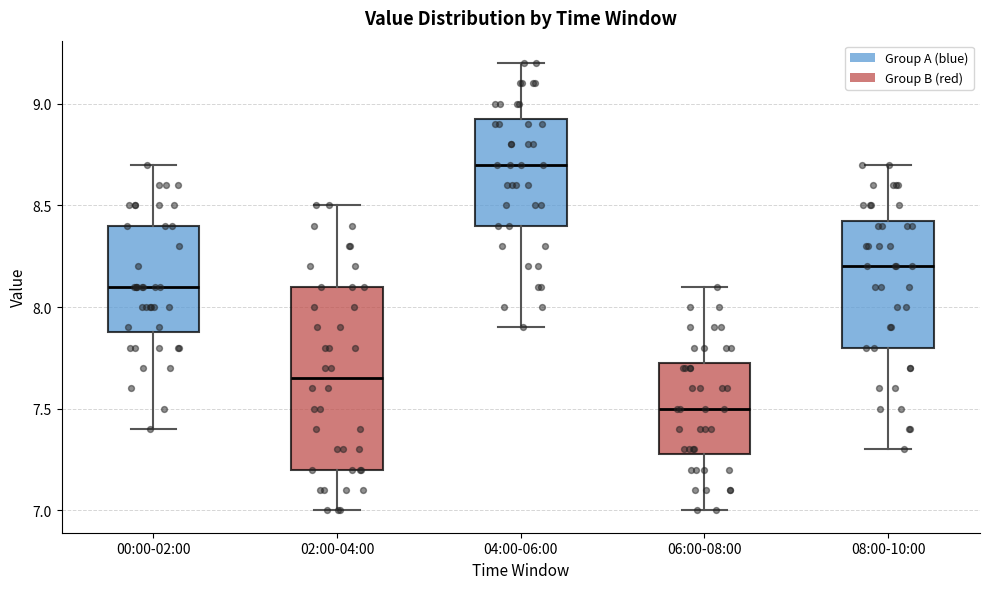

Reading left to right, read every box against the y-axis: the position of its median line, the range the box covers, and the ends of its whiskers. The values are not printed on the chart, so give them approximately, as read against the axis.

00:00-02:00: median 8.10, box 7.90 to 8.40, whiskers 7.40 to 8.70
02:00-04:00: median 7.65, box 7.20 to 8.10, whiskers 7.00 to 8.50
04:00-06:00: median 8.70, box 8.40 to 8.95, whiskers 7.90 to 9.20
06:00-08:00: median 7.50, box 7.30 to 7.75, whiskers 7.00 to 8.10
08:00-10:00: median 8.20, box 7.80 to 8.45, whiskers 7.30 to 8.70